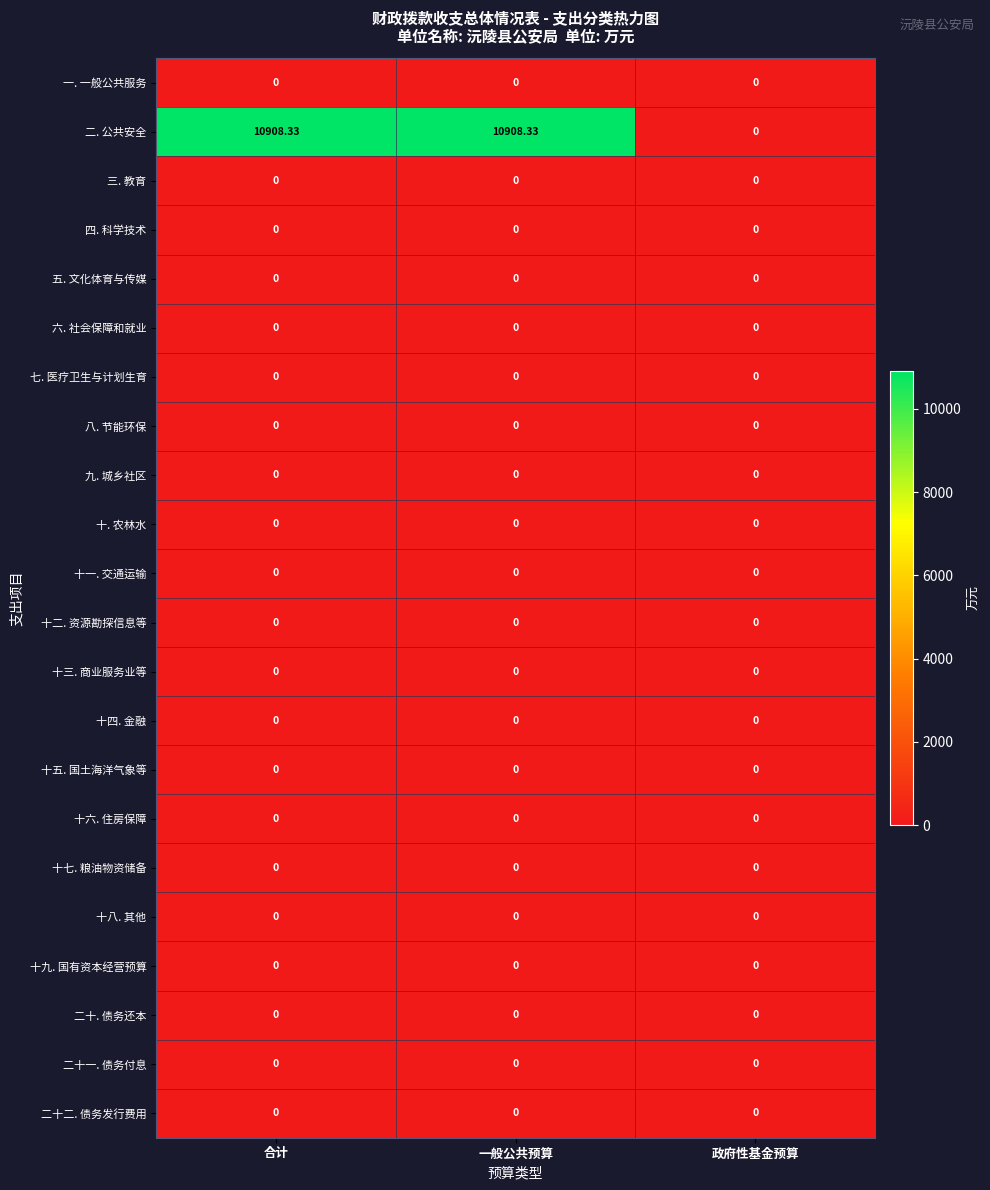

Is the value of 十九. 国有资本经营预算 at 合计 greater than the value of 二. 公共安全 at 一般公共预算?

No